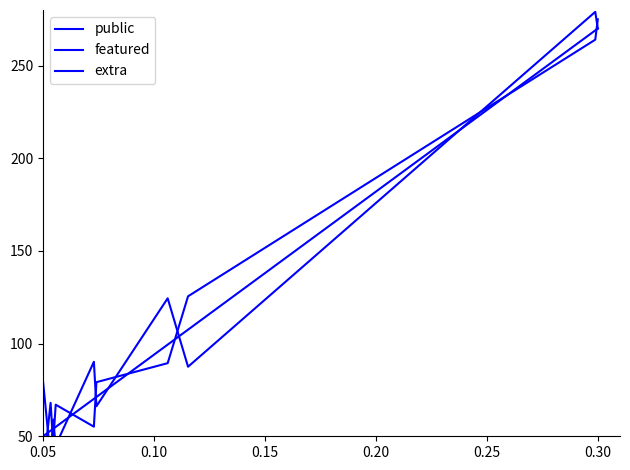

What is the difference between the public values at 9 and 0.20?

215.0